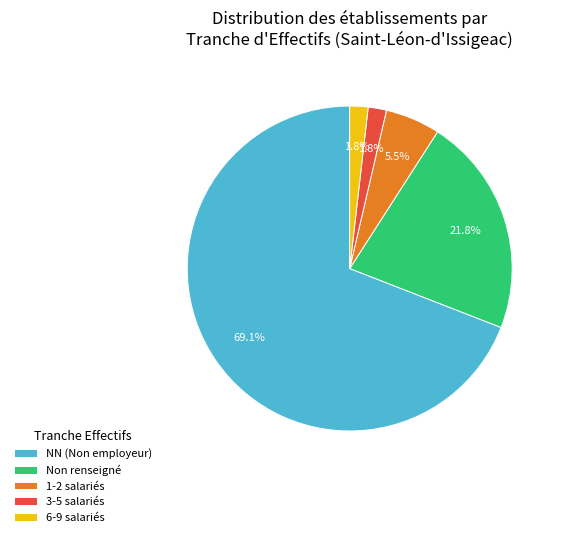

What percentage is NOT represented by Non renseigné?

78.2%